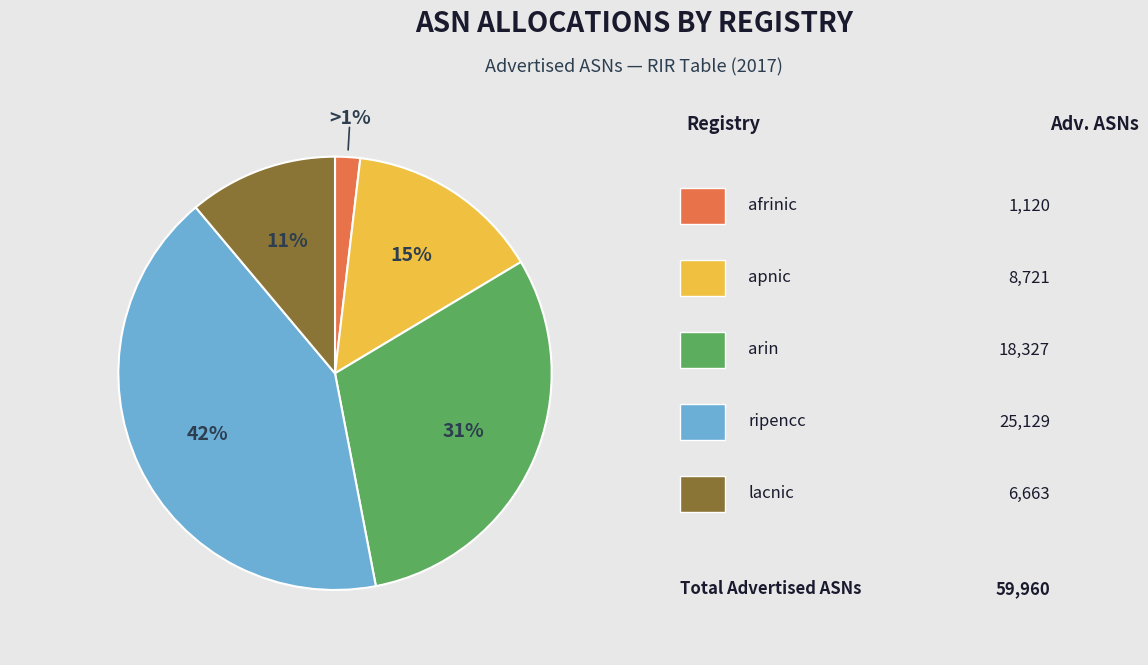

To the nearest percent, what percentage of the pie is ripencc?

42%